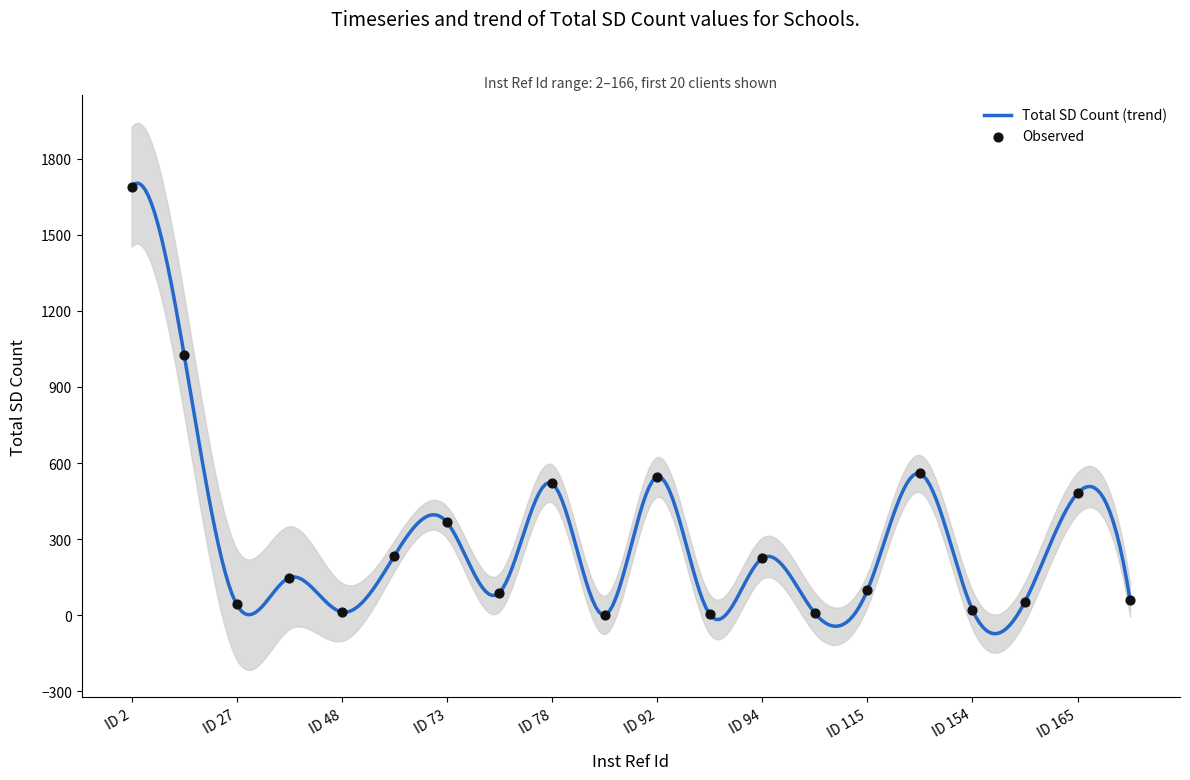

Between 76 and 166, which is larger?

76